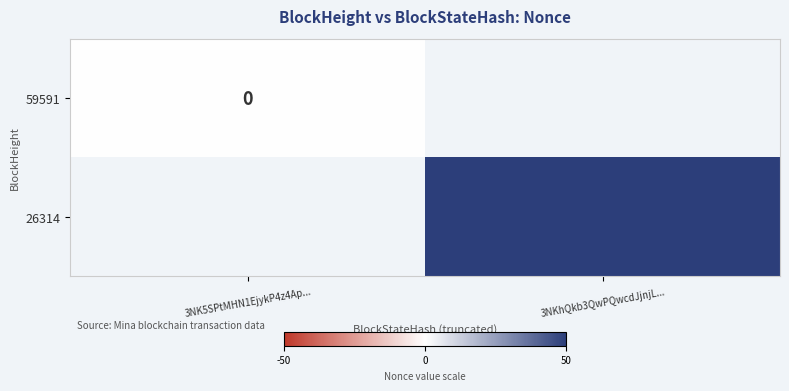

Between 3NK5SPtMHN1EjykP4z4Ap... and 3NKhQkb3QwPQwcdJjnjL..., which is larger?

3NKhQkb3QwPQwcdJjnjL...